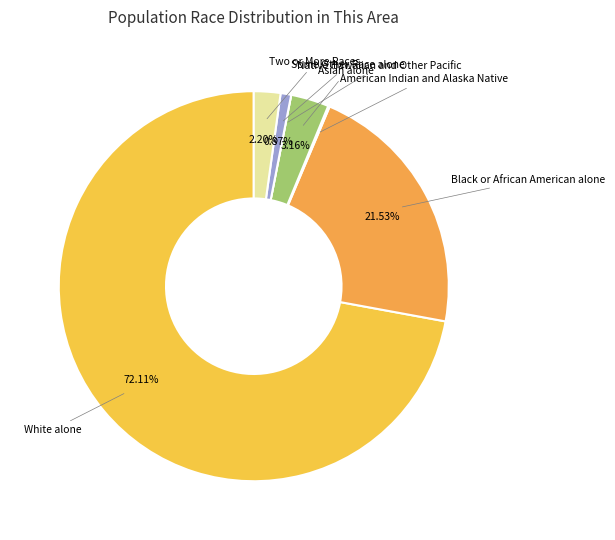

Which slice is the largest?

White alone